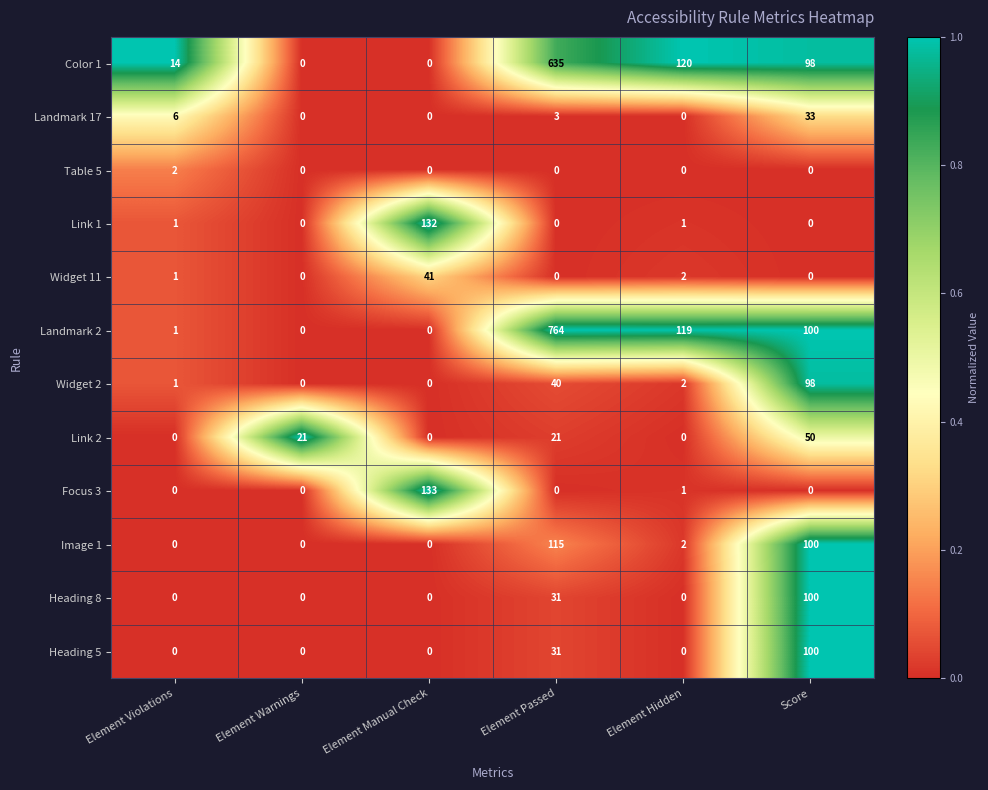

What is the sum of all Landmark 2 values?

984